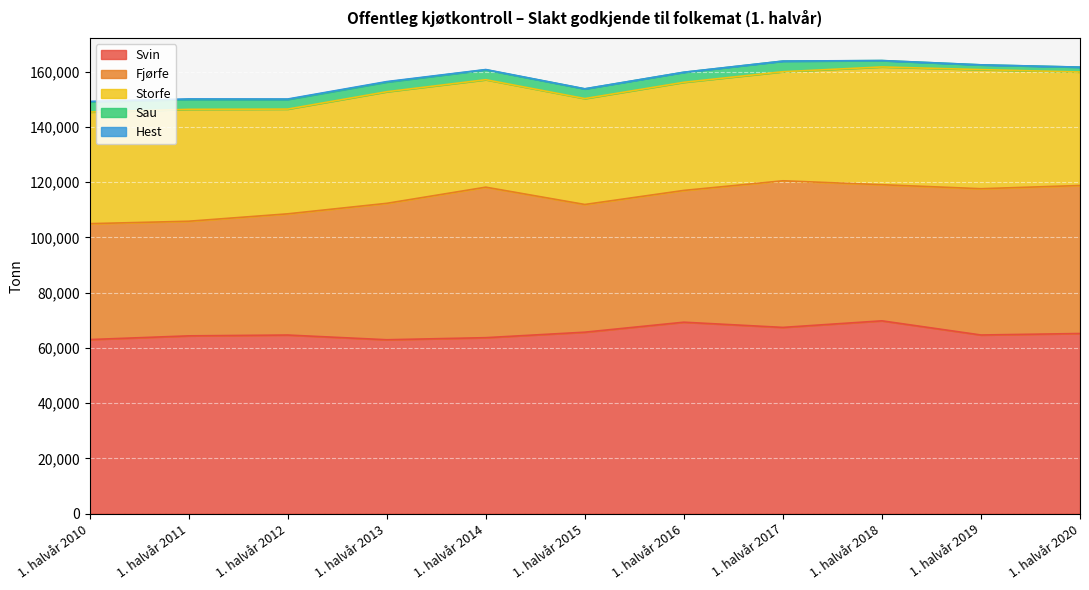

How many values in the Sau series exceed 3517?

5